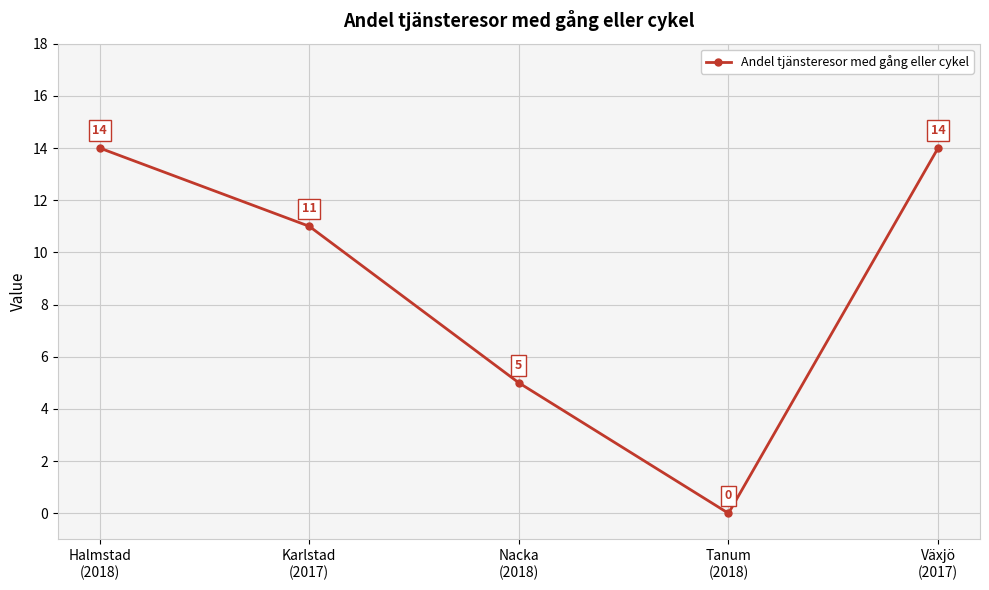

How many lines are shown in the chart?

1